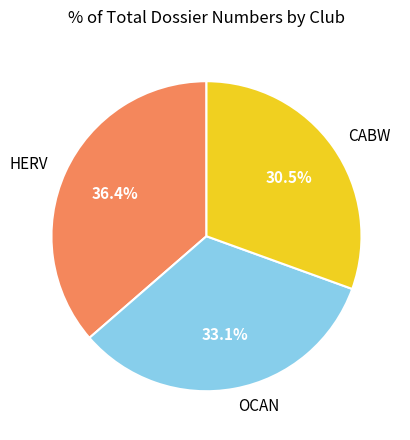

Does any single category account for the majority?

No